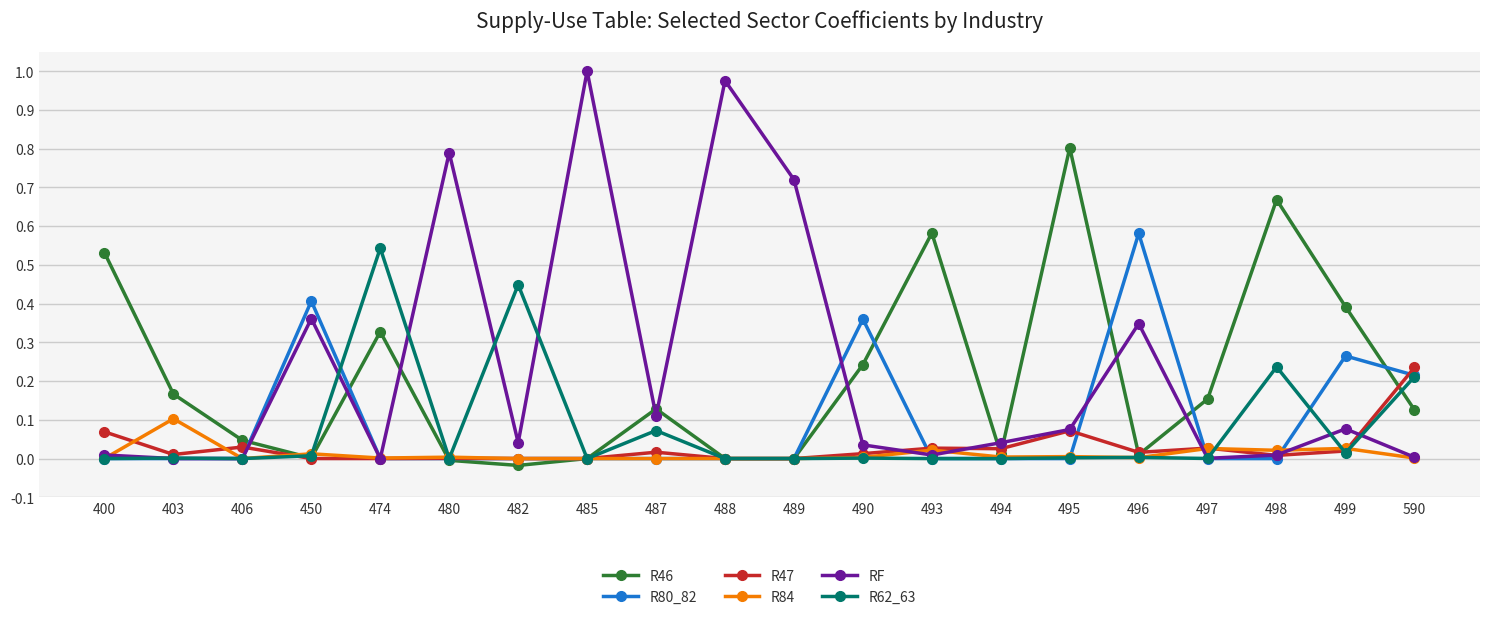

Is it true that R47 equals 0.0 at 400?

False